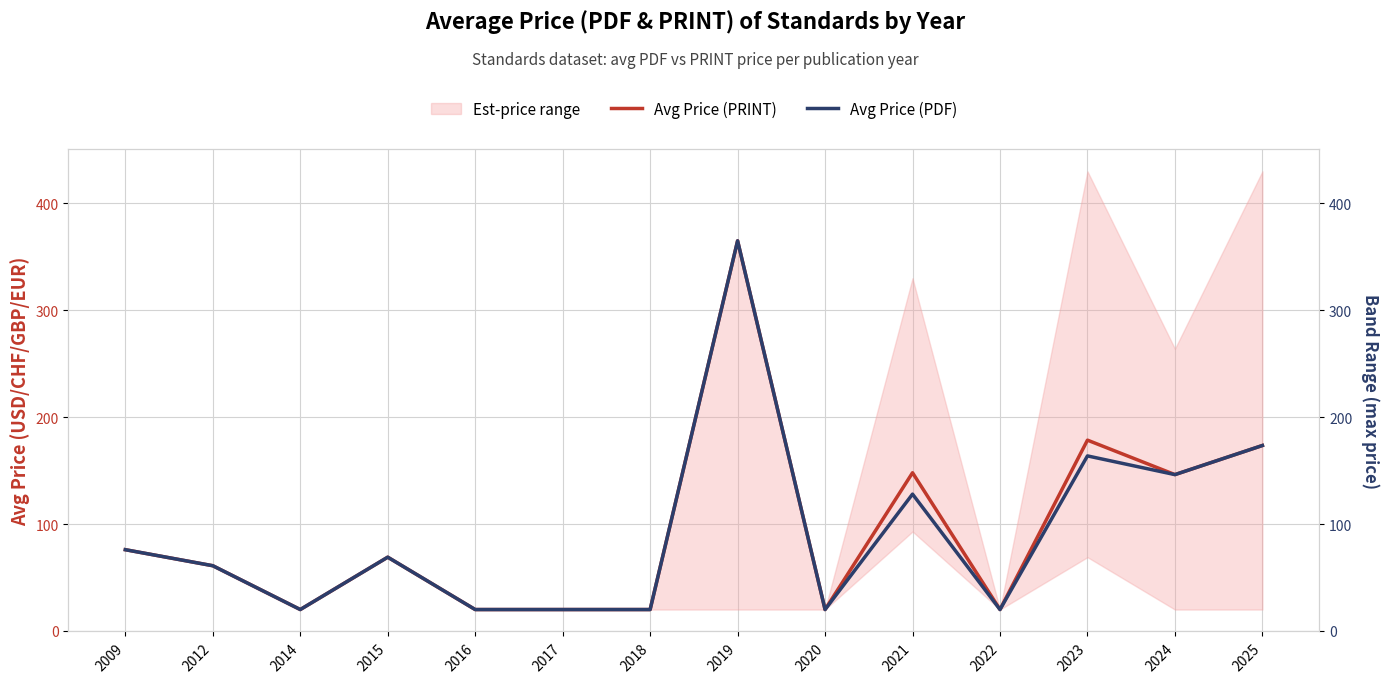

How many categories are shown in the chart?

14